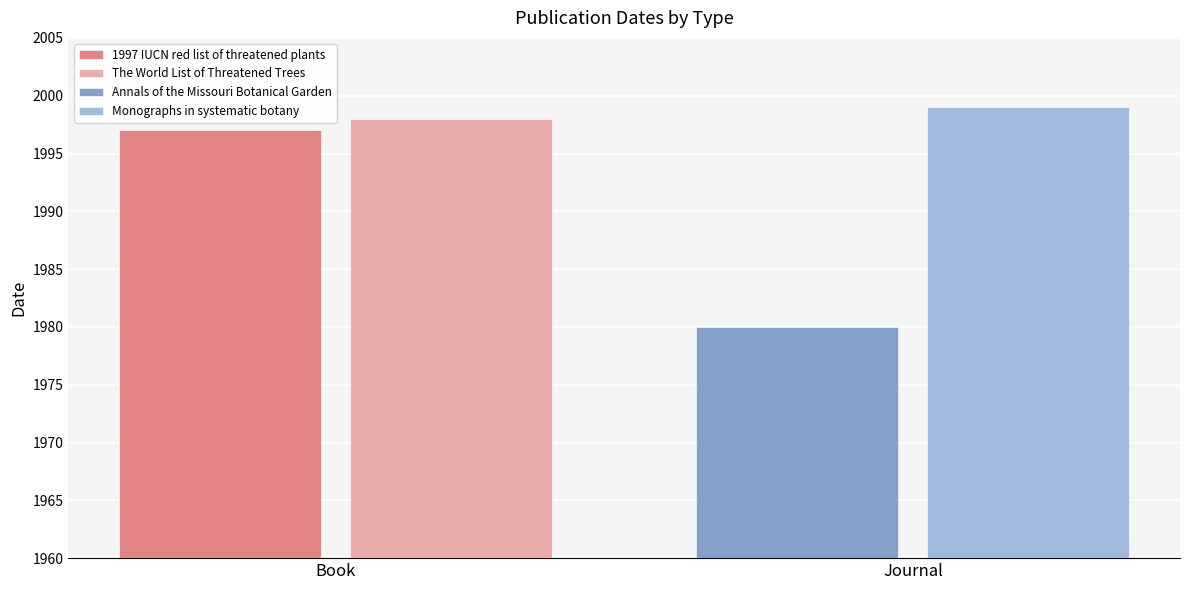

How many categories are shown in the chart?

1